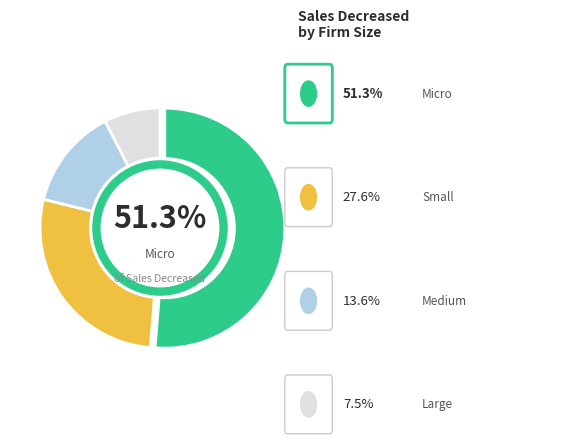

True or false: Large accounts for 1% of the total.

False